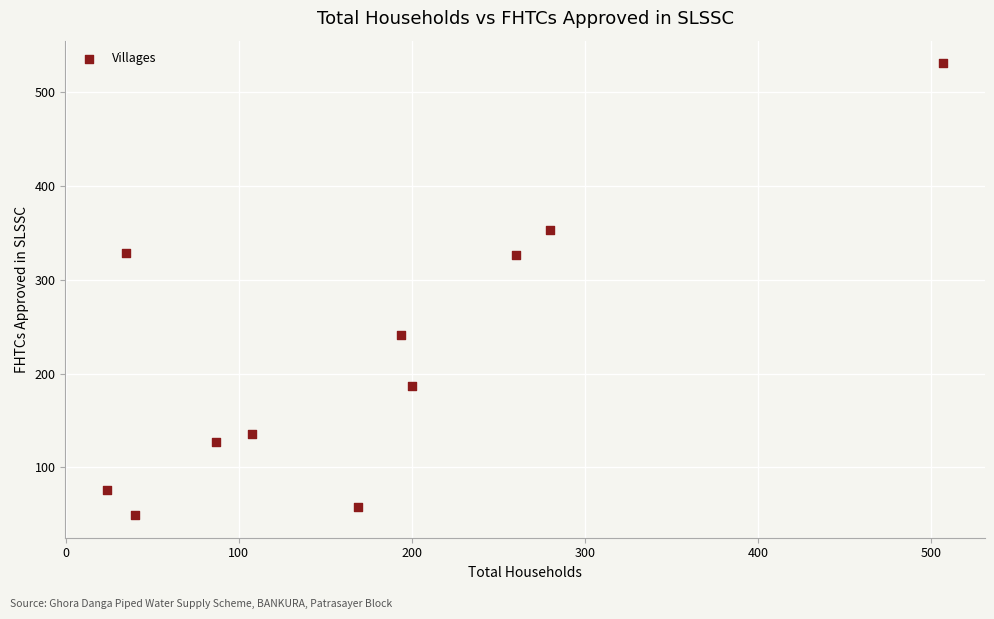

What is the range of Y values (max minus min)?

482